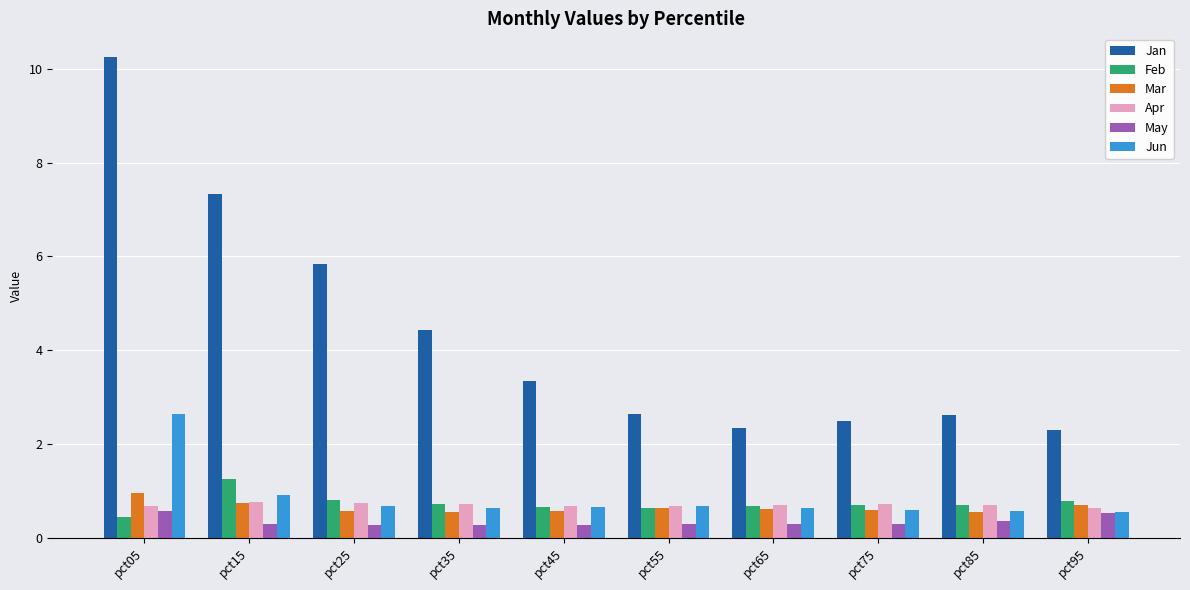

At which category is the sum across all series the highest?

pct05